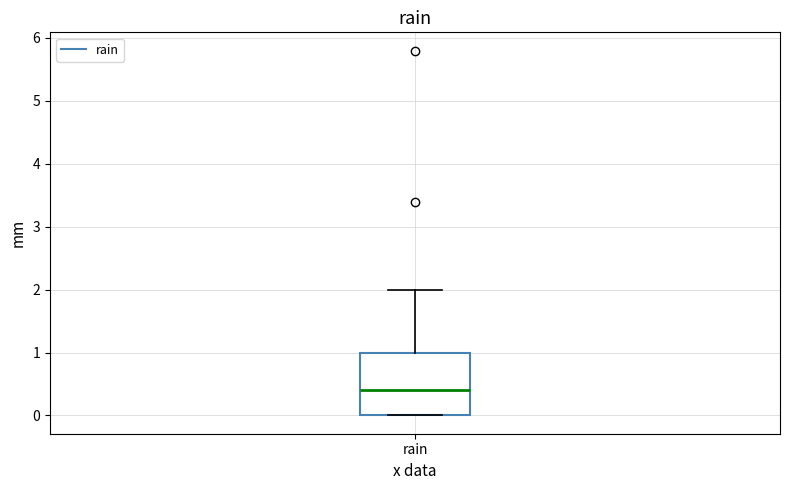

Where does the median line of the box for rain sit on the y-axis? The values are not printed on the chart, so give them approximately, as read against the axis.

0.4